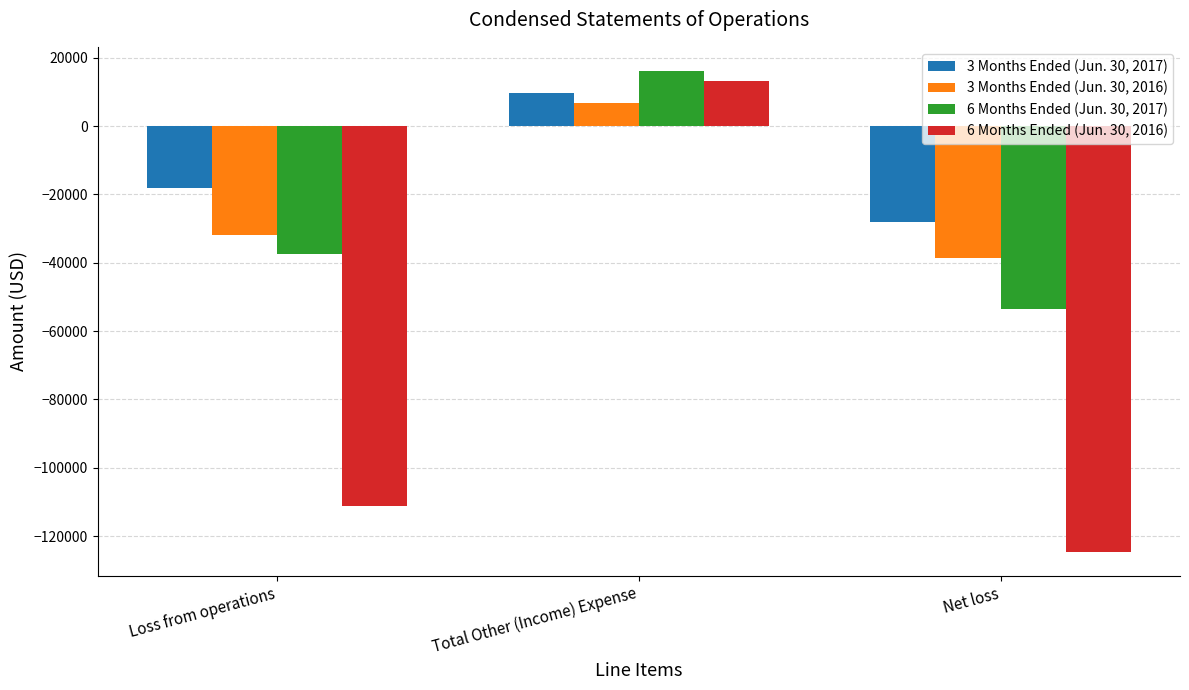

Rank the series by their maximum value, from highest to lowest.

6 Months Ended (Jun. 30, 2017), 6 Months Ended (Jun. 30, 2016), 3 Months Ended (Jun. 30, 2017), 3 Months Ended (Jun. 30, 2016)